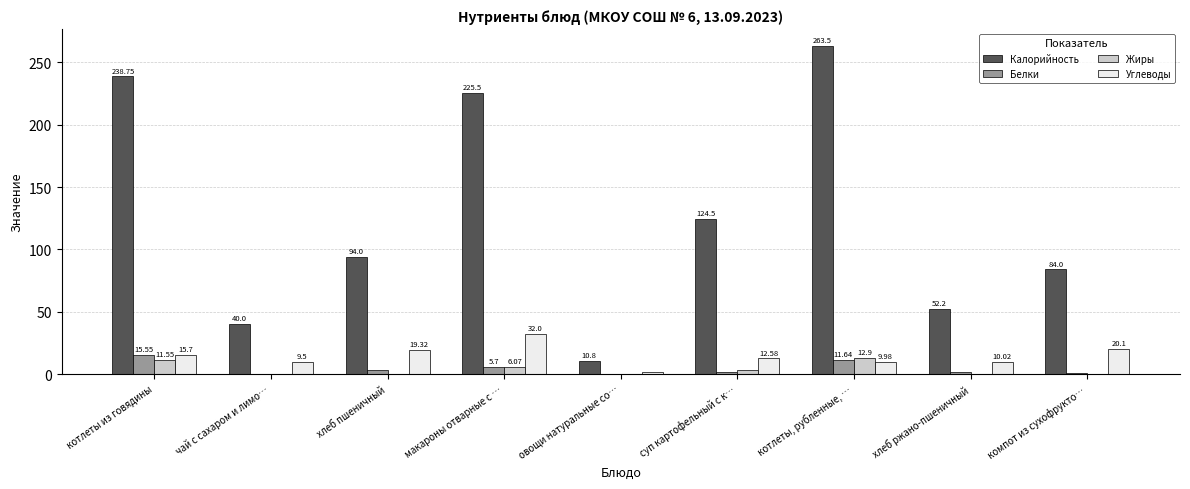

Does the chart contain stacked bars?

No